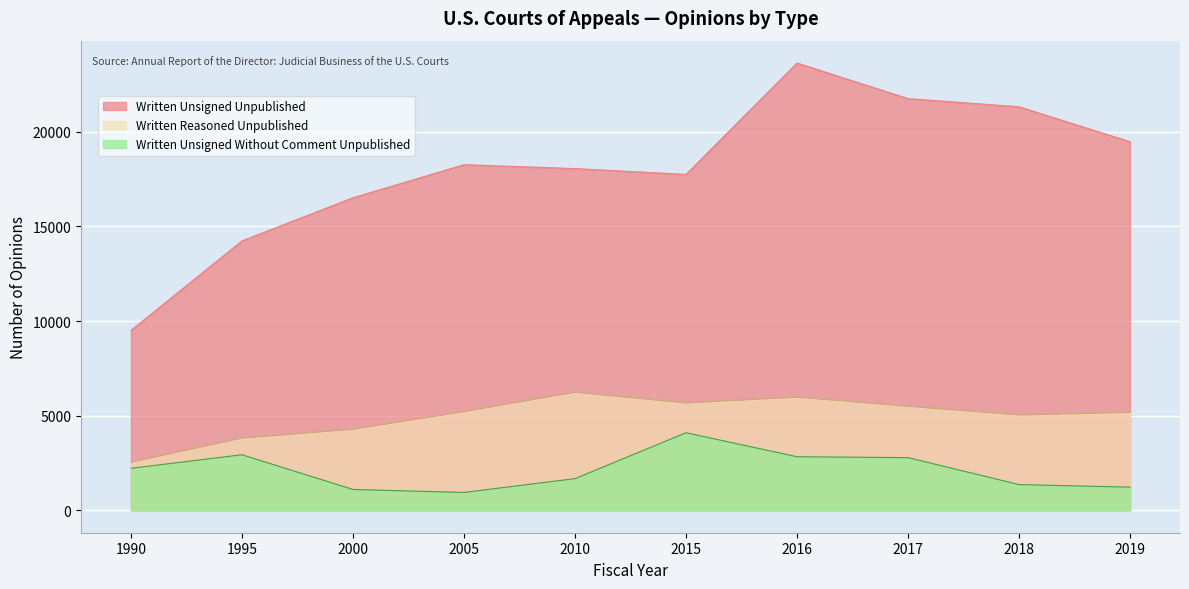

Reading right to left, what are all the values shown in this chart?

Written Unsigned Unpublished: 2019=19469	2018=21314	2017=21745	2016=23625	2015=17741	2010=18051	2005=18254	2000=16510	1995=14233	1990=9507
Written Reasoned Unpublished: 2019=5173	2018=5035	2017=5494	2016=5978	2015=5667	2010=6238	2005=5211	2000=4281	1995=3814	1990=2540
Written Unsigned Without Comment Unpublished: 2019=1226	2018=1362	2017=2785	2016=2832	2015=4099	2010=1675	2005=946	2000=1104	1995=2937	1990=2221